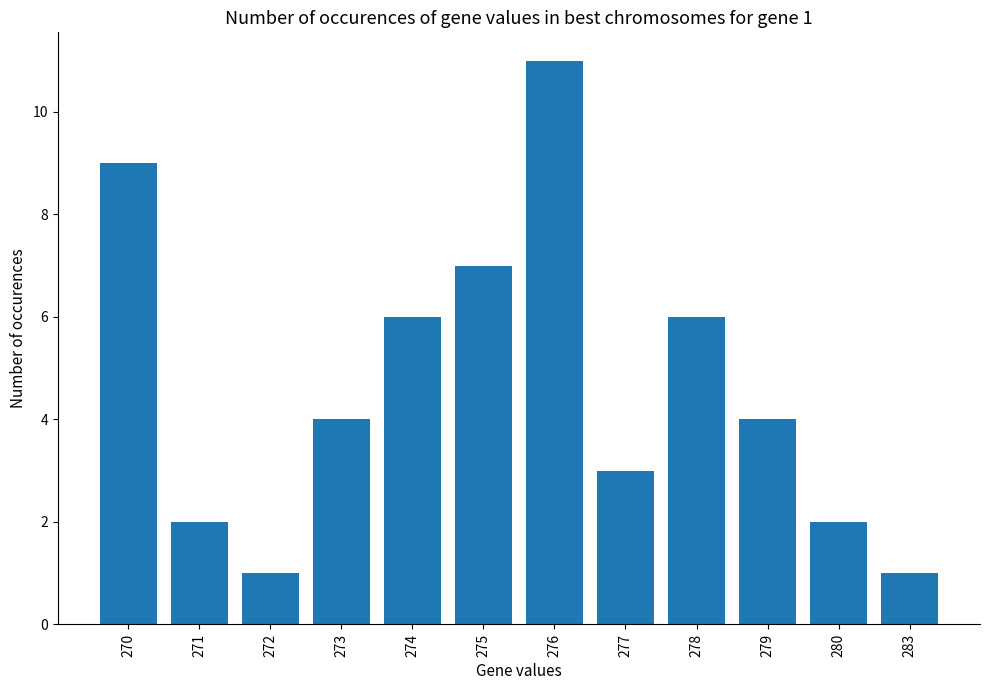

Reading left to right, extract all data points from this chart.

270=9	271=2	272=1	273=4	274=6	275=7	276=11	277=3	278=6	279=4	280=2	283=1